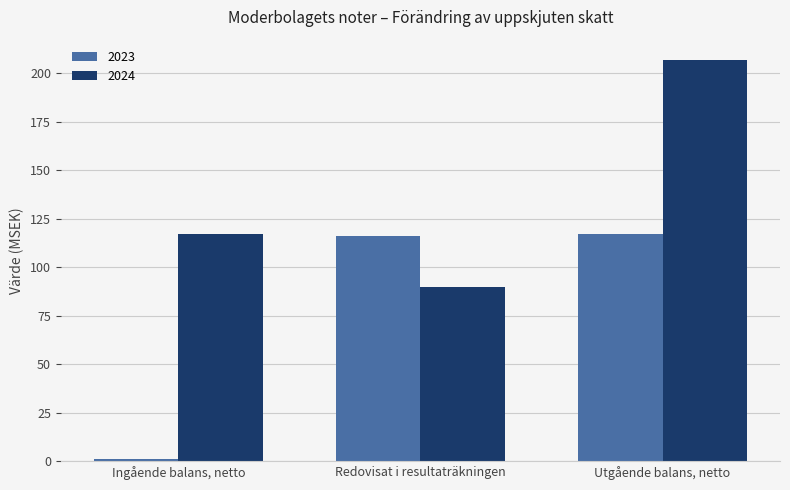

List the series in order of their overall mean, lowest first.

2023, 2024